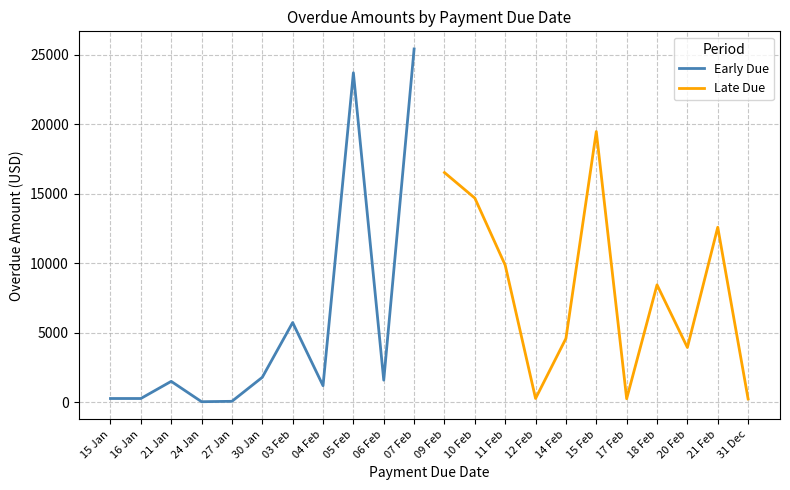

What is the minimum value shown in the chart?

55